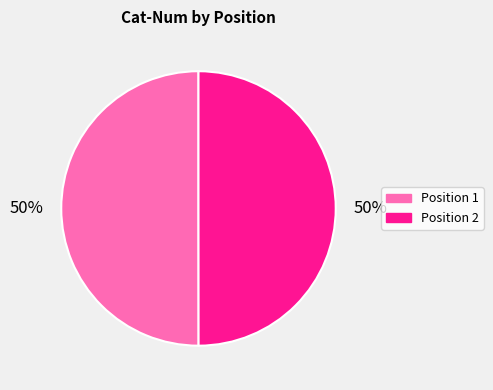

Do Position 1 and Position 2 together represent more than half of the pie?

Yes